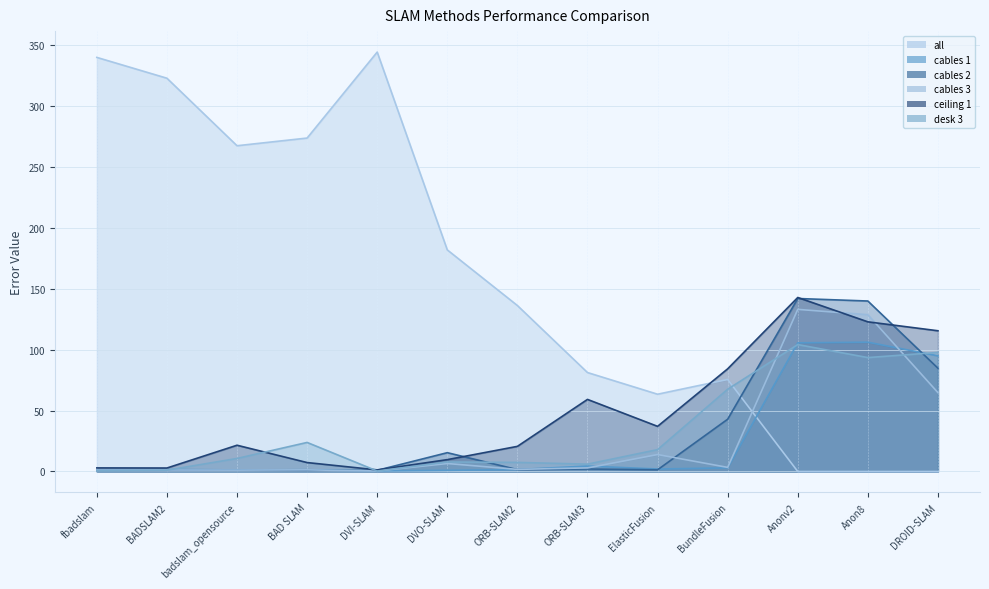

At which category does the chart reach its minimum across all series?

Anonv2